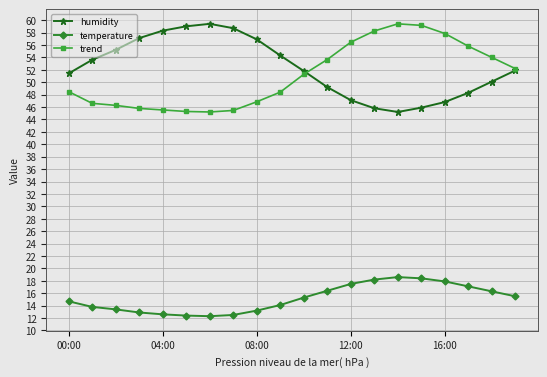

What is the difference between the maximum and minimum values in the humidity series?

14.2